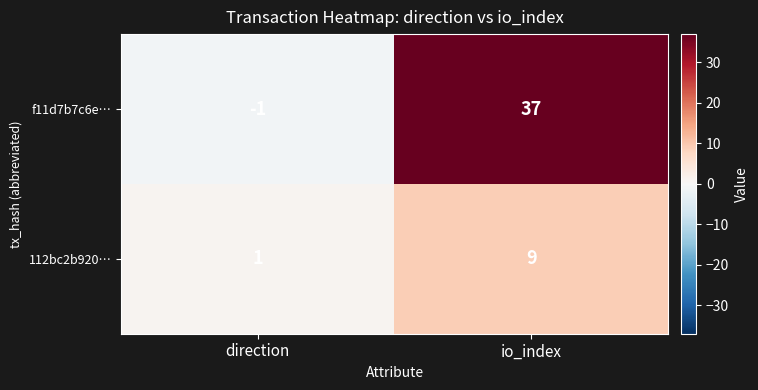

Which category has the lowest value in the f11d7b7c6e… series?

direction